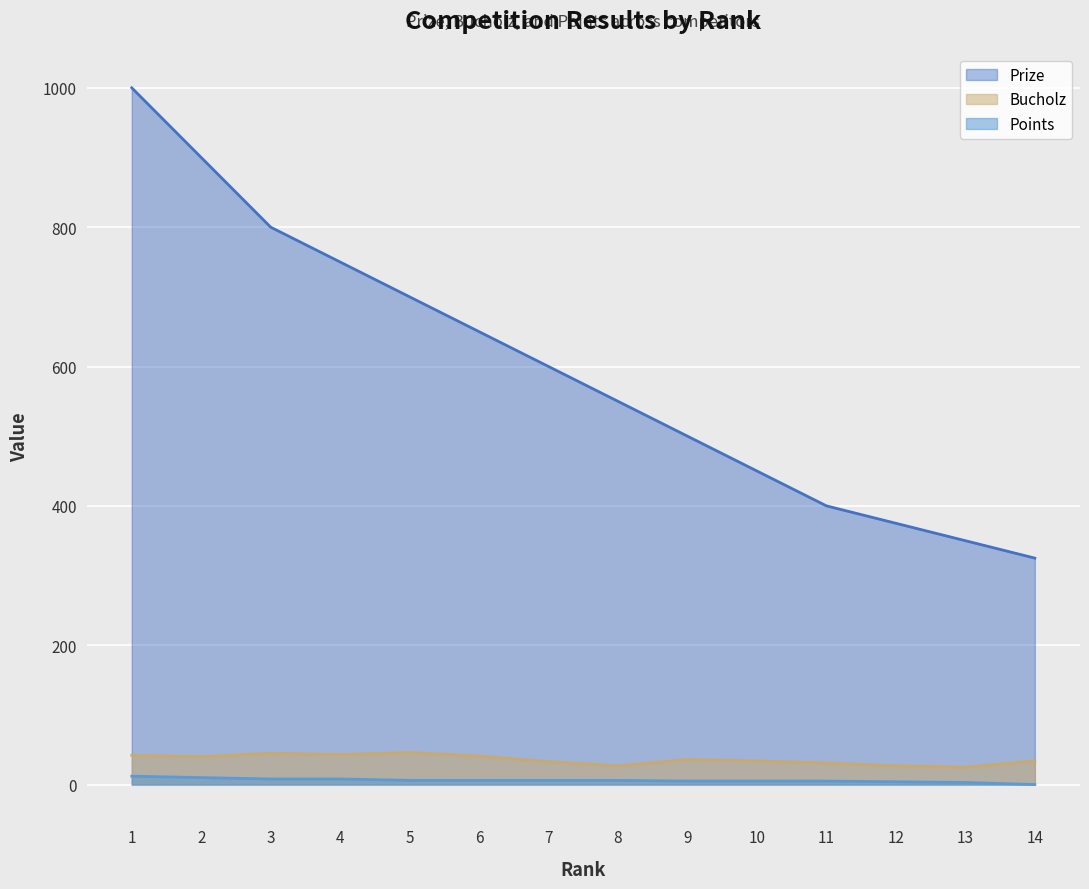

The value of Bucholz at 13 is 37. True or false?

False